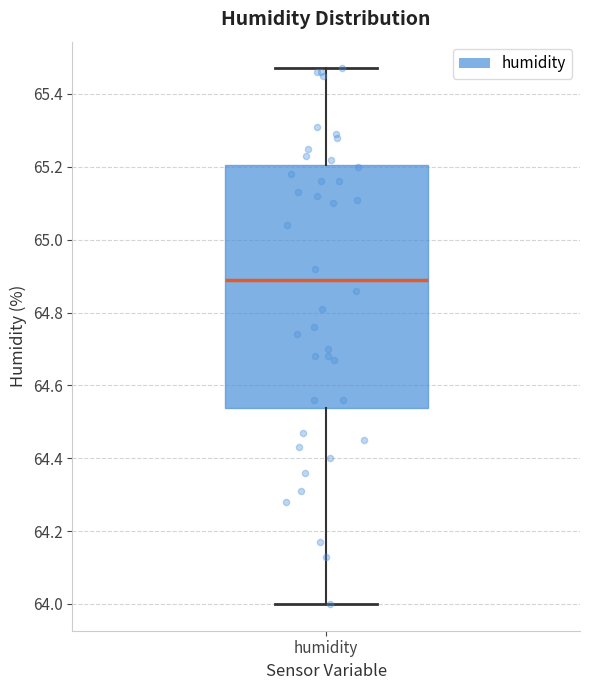

Read this box plot against the y-axis: the position of the median line, the range covered by the box, and the ends of both whiskers. The values are not printed on the chart, so give them approximately, as read against the axis.

median 64.90, box 64.54 to 65.20, whiskers 64.00 to 65.48